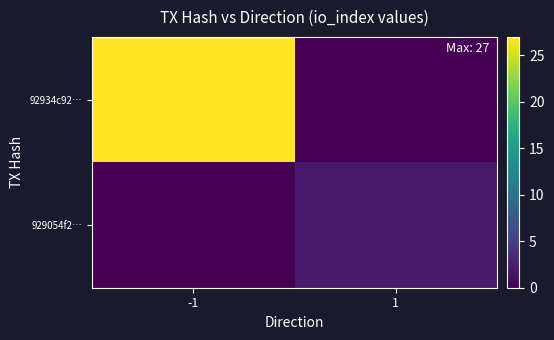

At which category is the sum across all series the highest?

-1